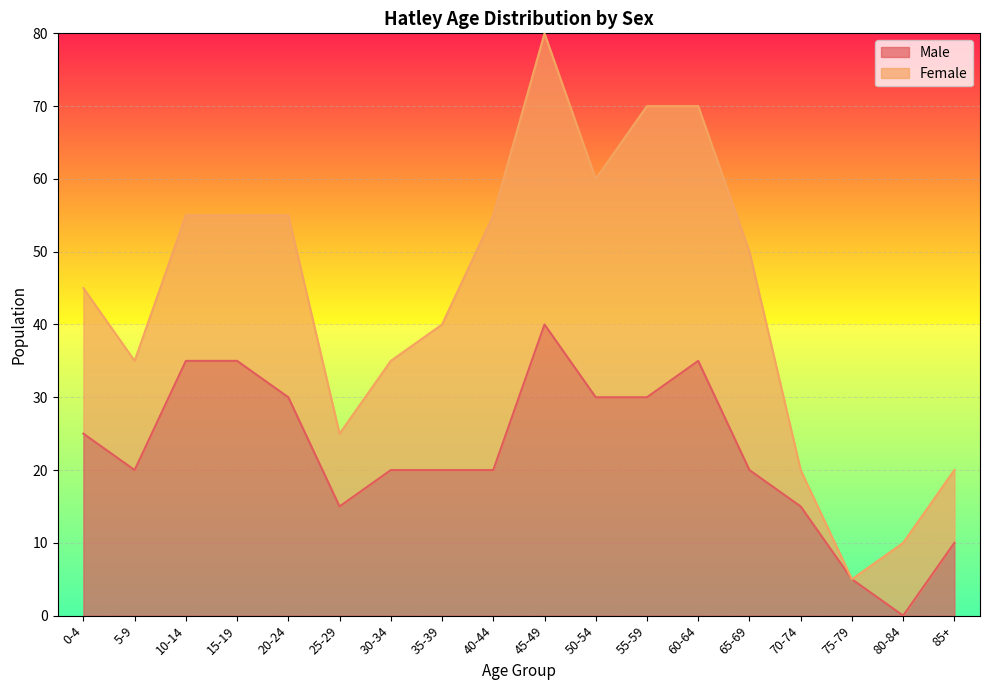

Reading right to left, transcribe all the data shown in this chart.

85+=10	80-84=0	75-79=5	70-74=15	65-69=20	60-64=35	55-59=30	50-54=30	45-49=40	40-44=20	35-39=20	30-34=20	25-29=15	20-24=30	15-19=35	10-14=35	5-9=20	0-4=25